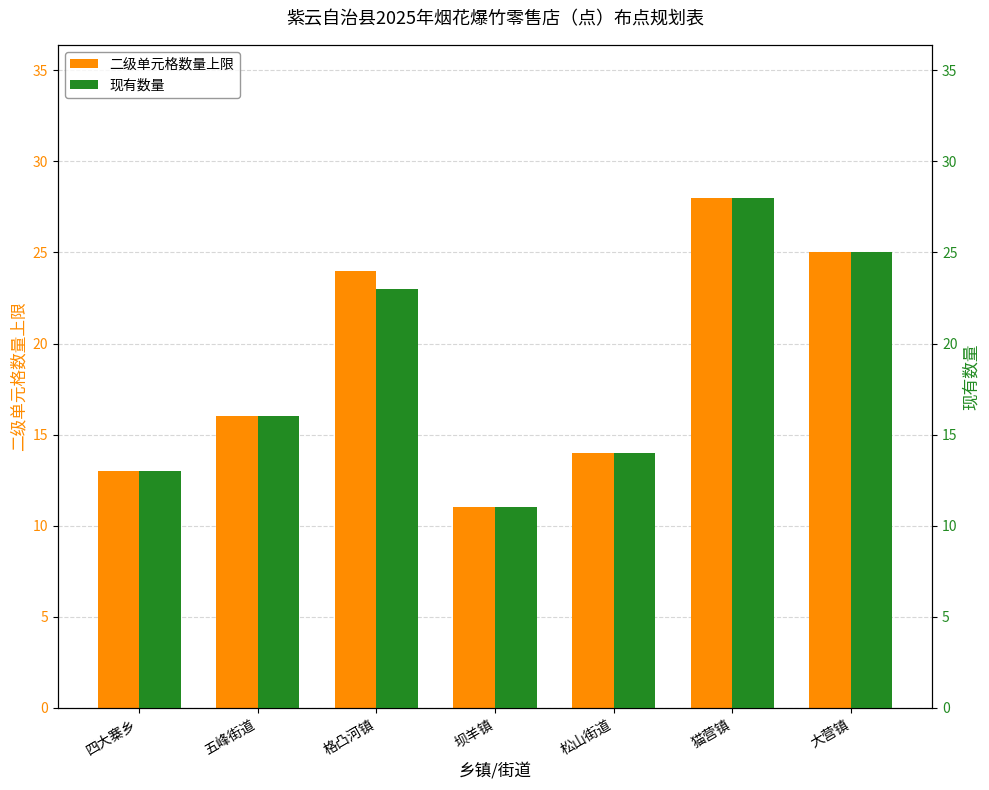

Reading left to right, transcribe all the data shown in this chart.

二级单元格数量上限: 四大寨乡=13	五峰街道=16	格凸河镇=24	坝羊镇=11	松山街道=14	猫营镇=28	大营镇=25
现有数量: 四大寨乡=13	五峰街道=16	格凸河镇=23	坝羊镇=11	松山街道=14	猫营镇=28	大营镇=25